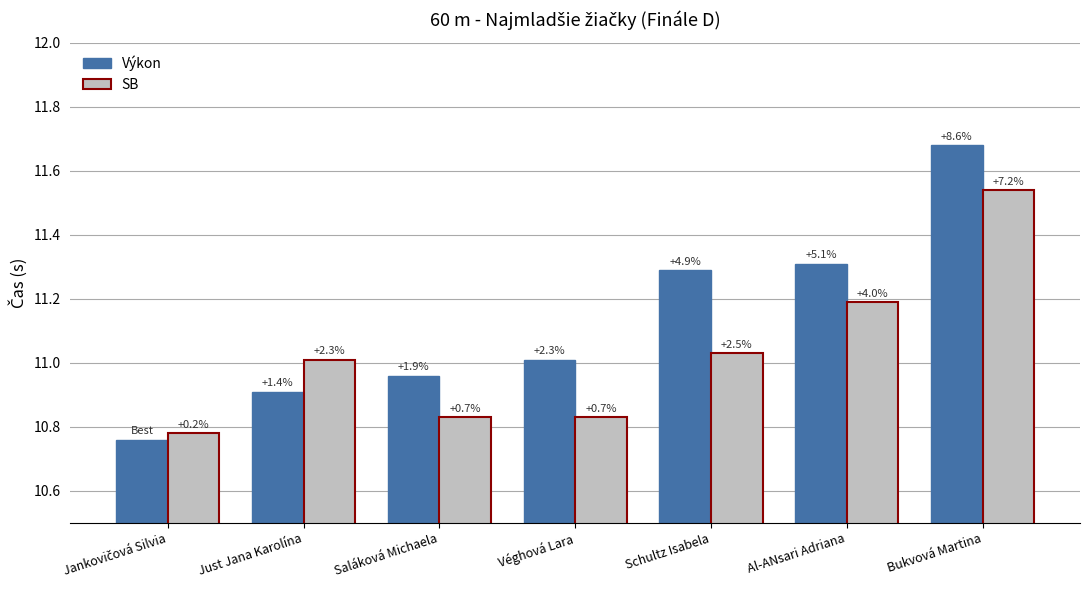

Which series has the largest total across all categories?

Výkon